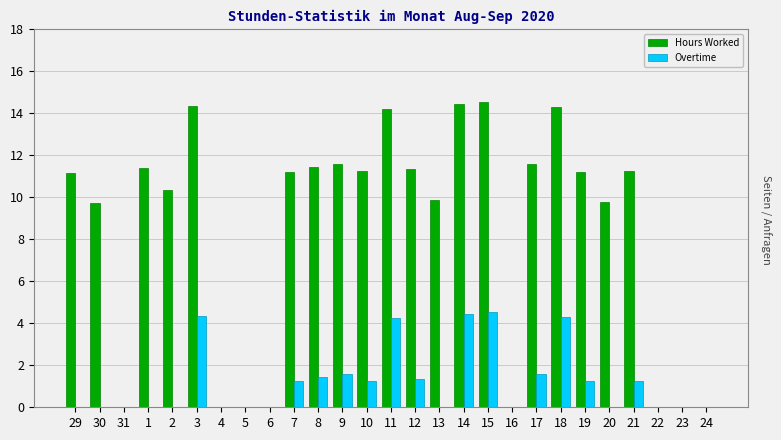

What are all the series names shown in the legend?

Hours Worked, Overtime